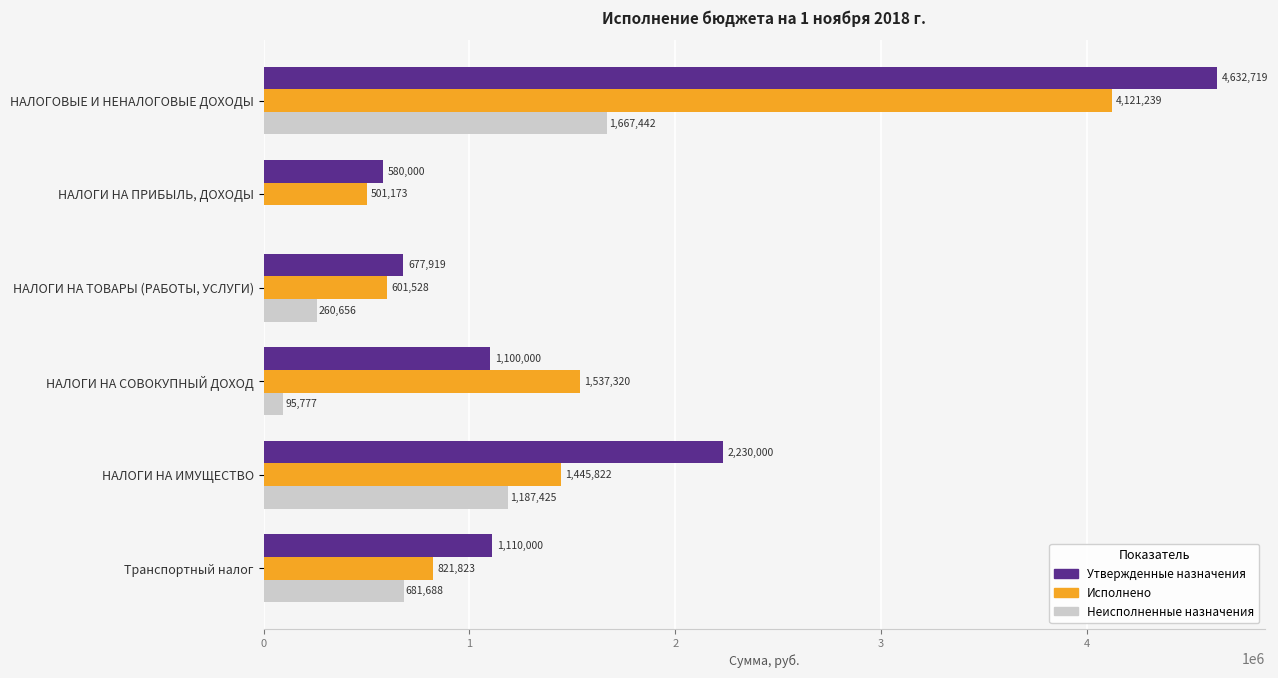

At which label is Исполнено closest to 2311206?

НАЛОГИ НА СОВОКУПНЫЙ ДОХОД